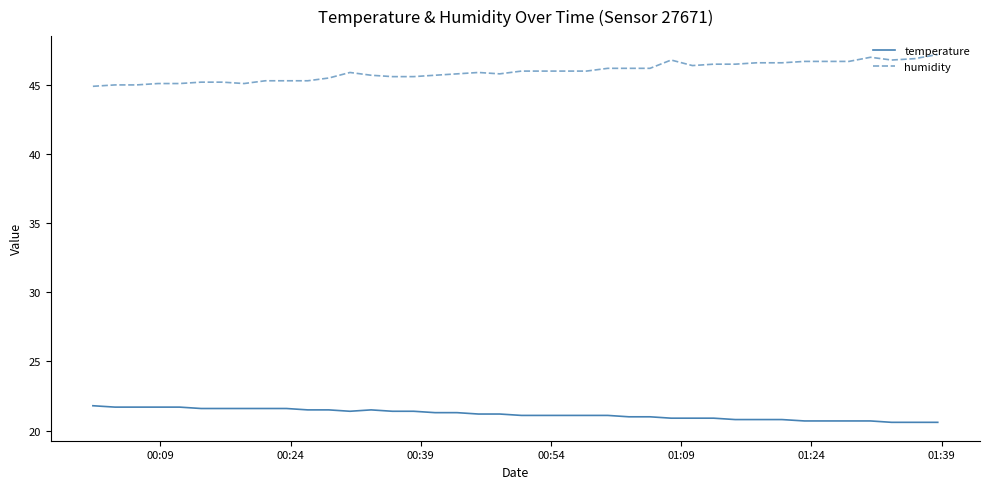

List the series in order of their overall mean, lowest first.

temperature, humidity